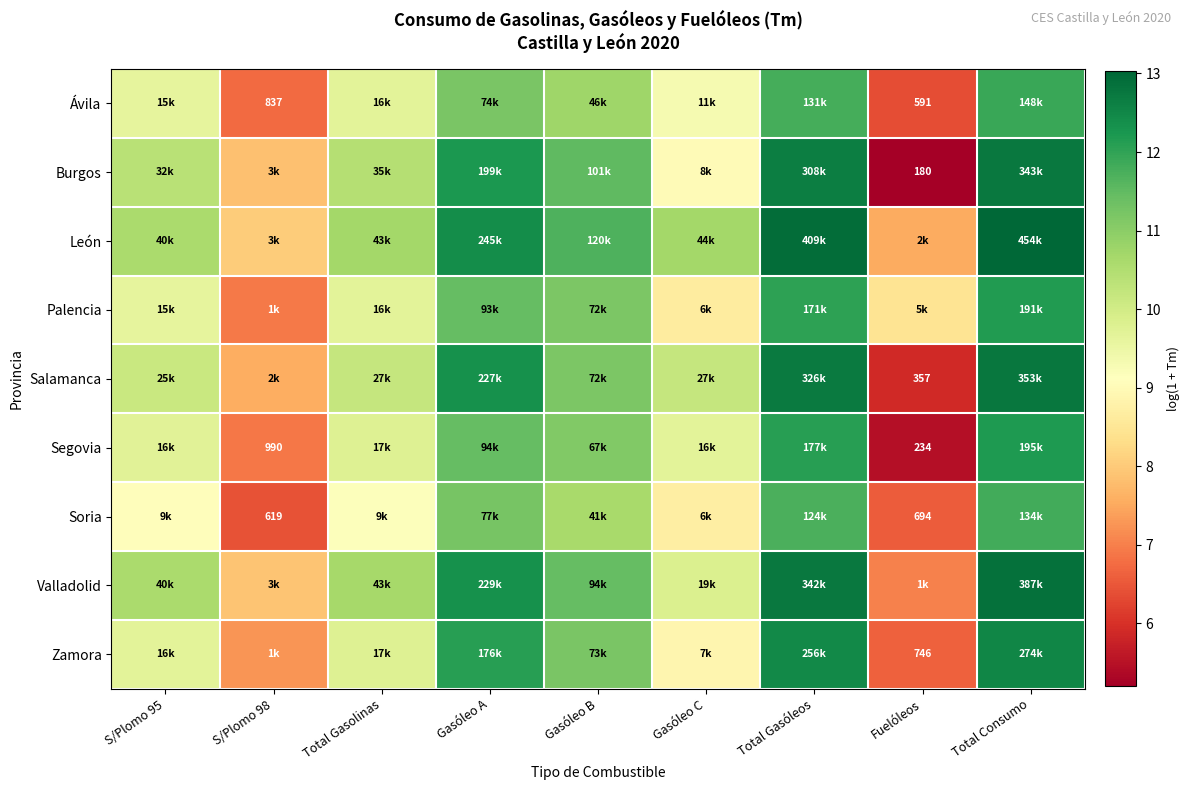

Rank the categories by Segovia value from highest to lowest.

Total Consumo, Total Gasóleos, Gasóleo A, Gasóleo B, Total Gasolinas, S/Plomo 95, Gasóleo C, S/Plomo 98, Fuelóleos